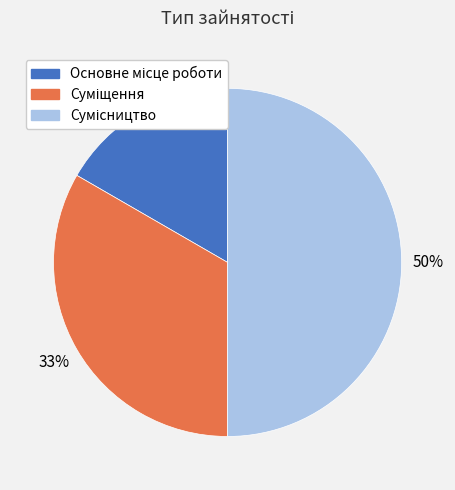

To the nearest percent, what is the average slice percentage?

33%